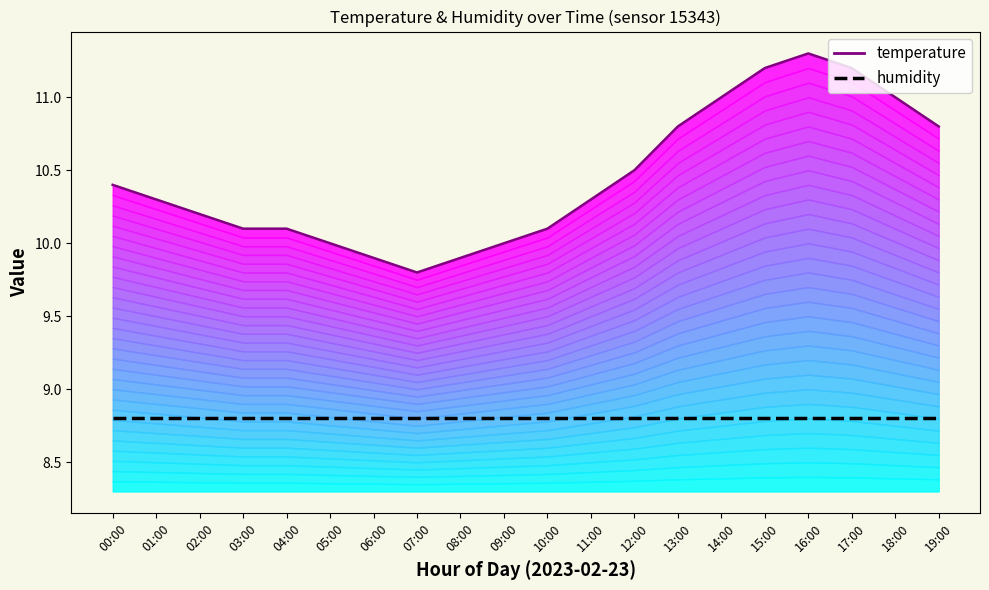

At which label does temperature reach its peak?

16:00